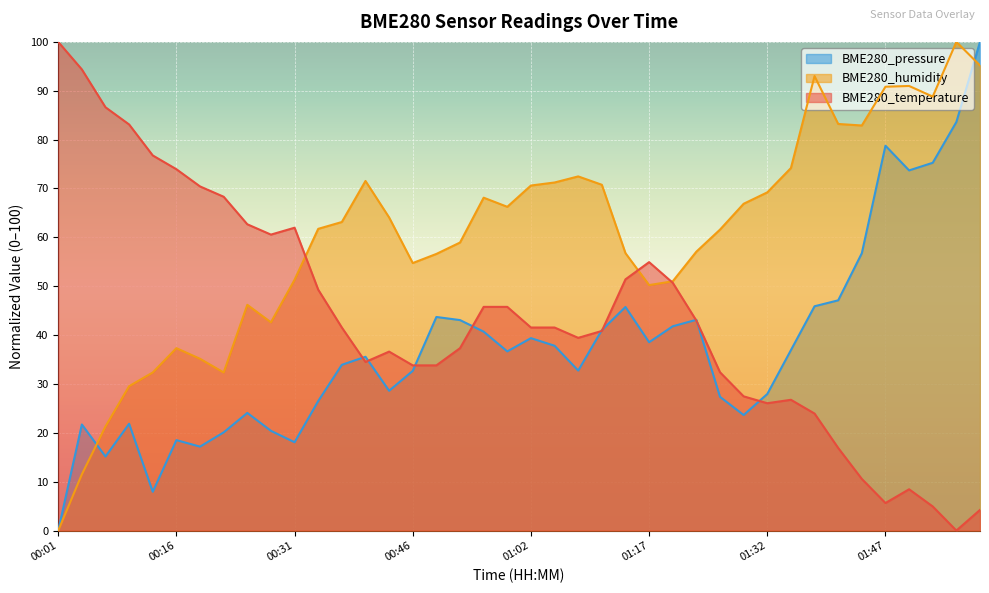

Which series changed the most between 00:19 and 01:05?

BME280_humidity